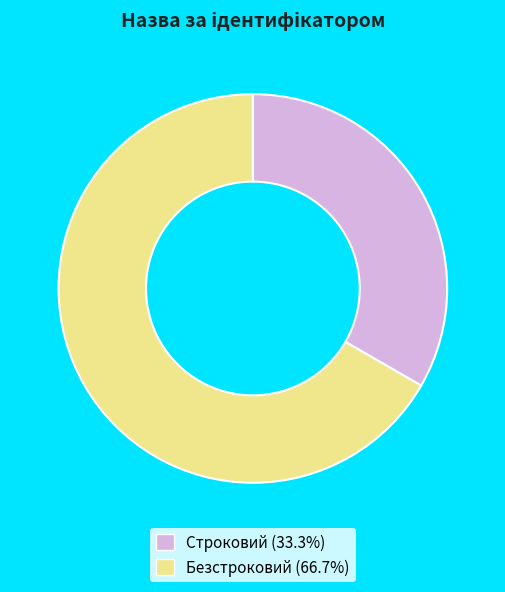

Rank the categories by value from lowest to highest.

Строковий, Безстроковий